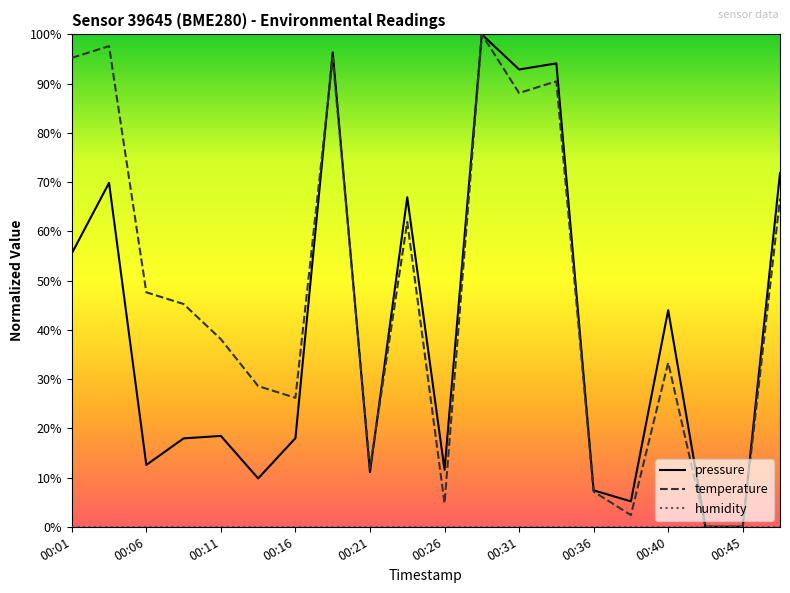

Where do pressure and temperature first cross each other?

00:16 and 00:18